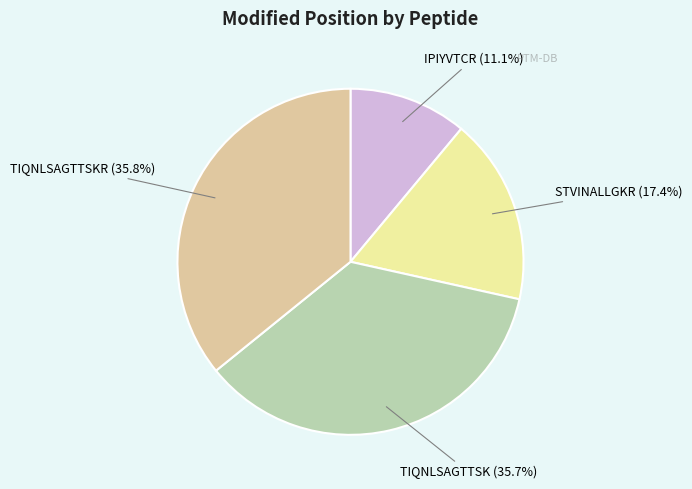

Is it true that TIQNLSAGTTSK is 50% of the pie?

False